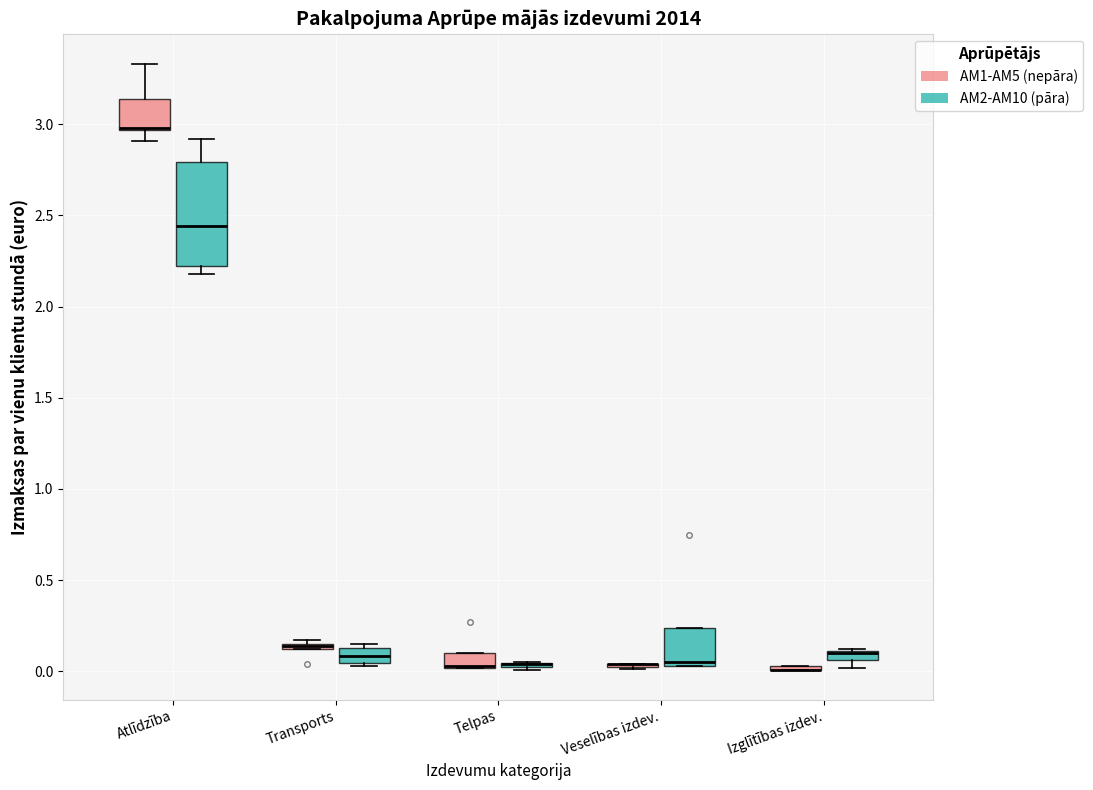

Which box is the tallest, from its lower edge to its upper edge?

Atlīdzība (AM2-AM10 (pāra))